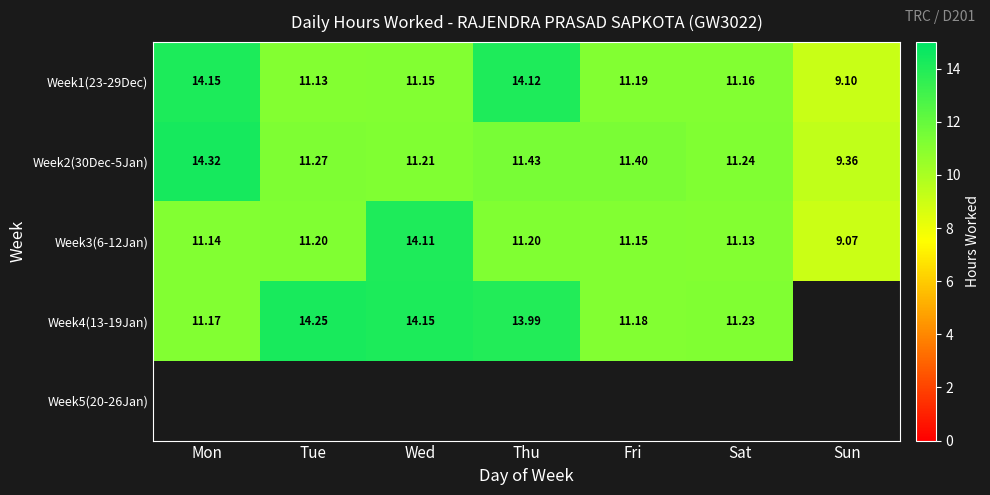

The Week4(13-19Jan) series shows 23.7 at Tue. True or false?

False